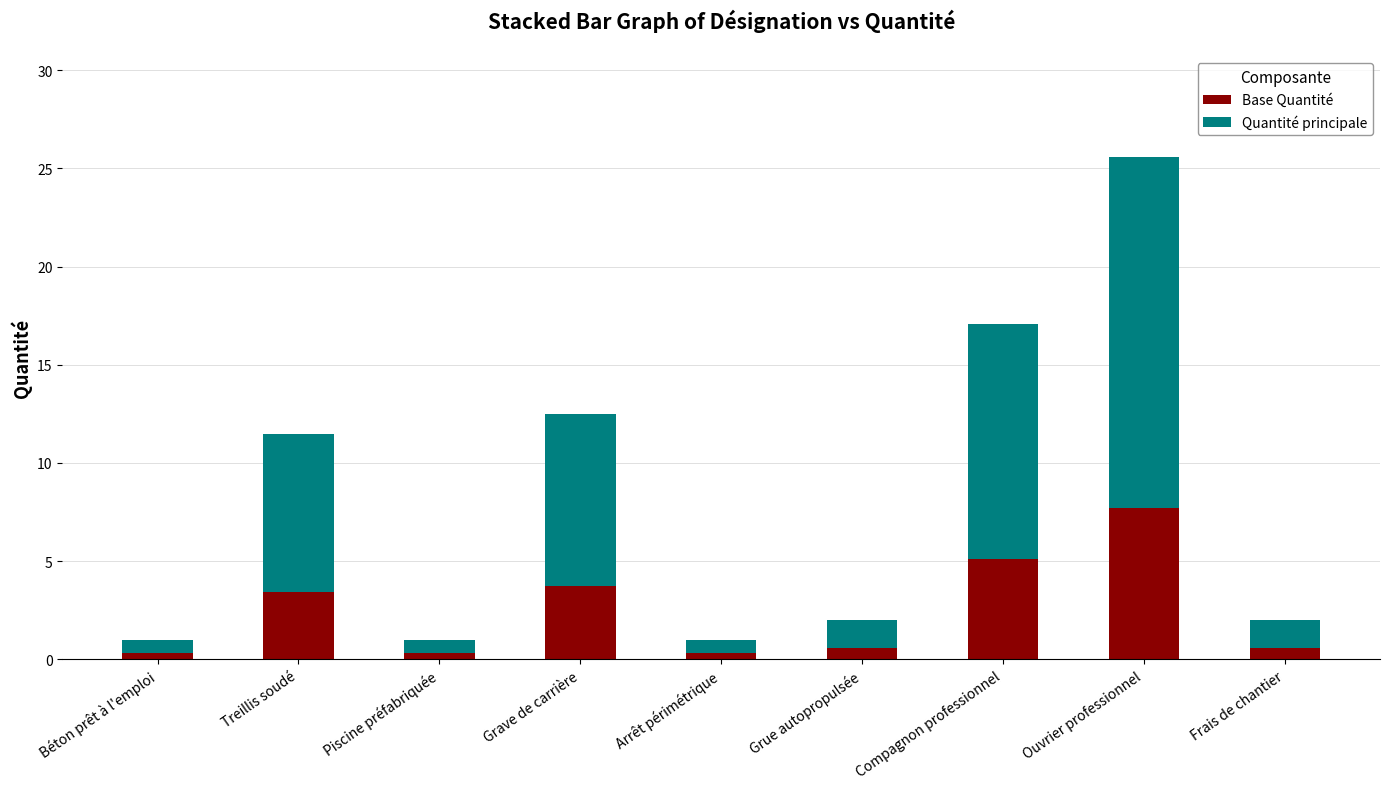

What value does the Base Quantité series have at Grue autopropulsée?

0.6